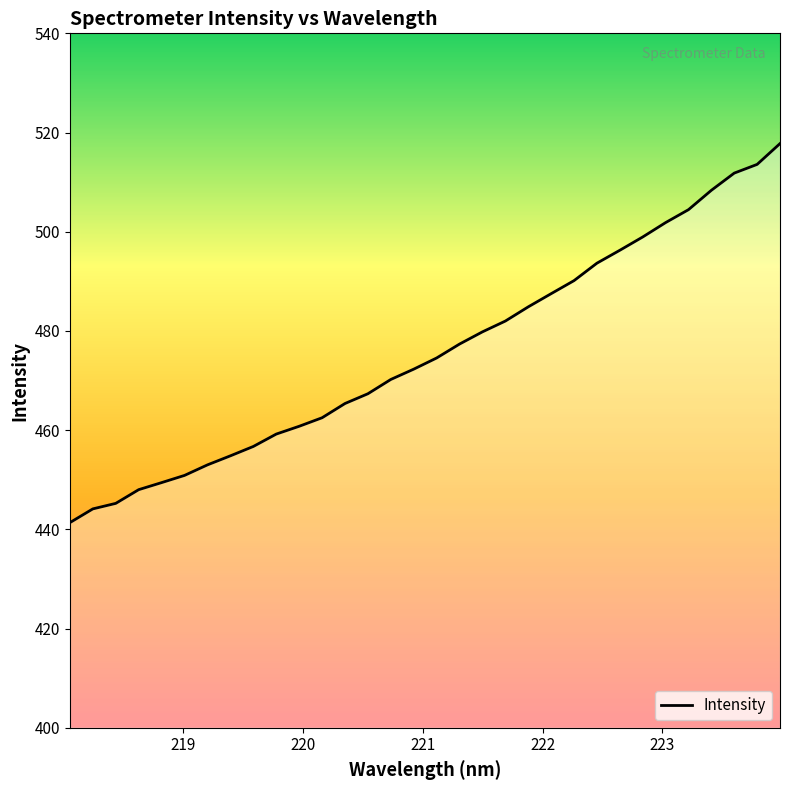

What is the minimum value shown in the chart?

441.4